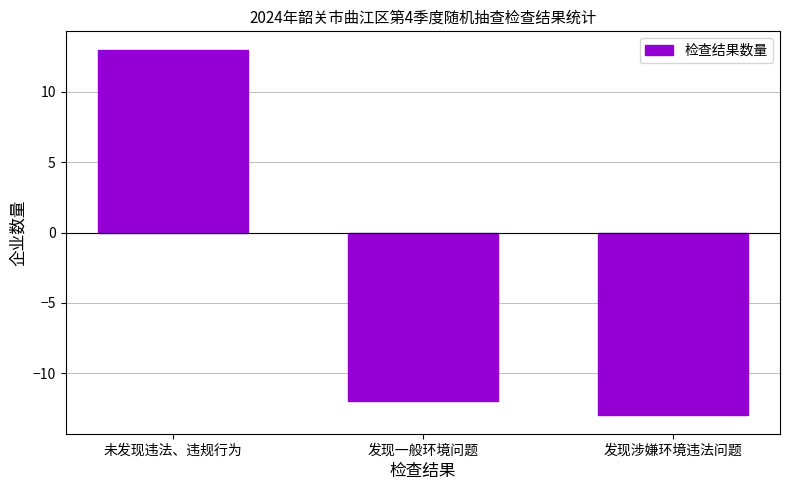

How many distinct data groups are displayed?

1